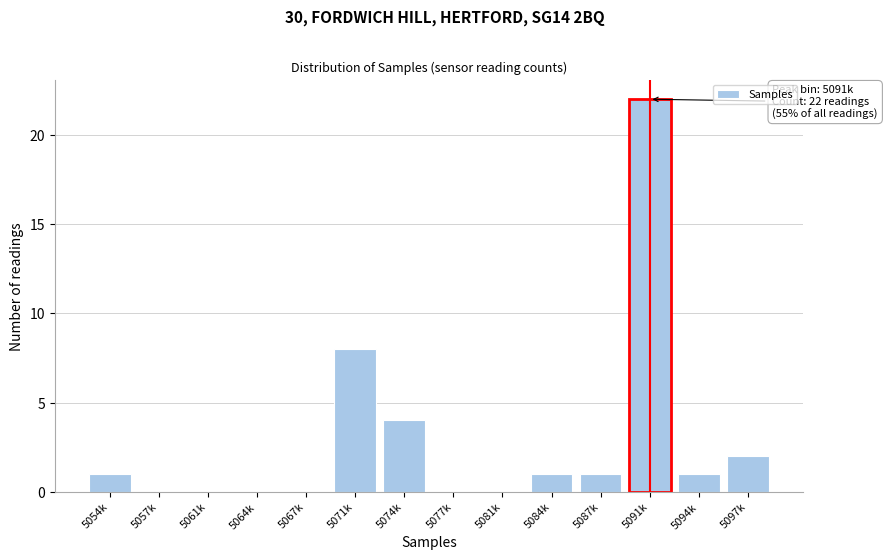

Reading left to right, what are all the values shown in this chart?

5054k=1	5057k=0	5061k=0	5064k=0	5067k=0	5071k=8	5074k=4	5077k=0	5081k=0	5084k=1	5087k=1	5091k=22	5094k=1	5097k=2